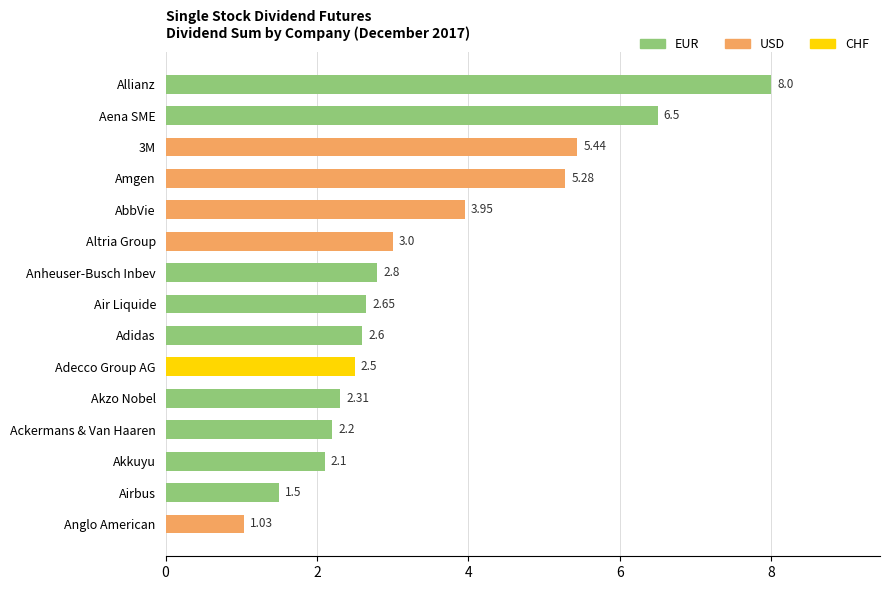

List the labels in order of value, largest first.

Allianz, Aena SME, 3M, Amgen, AbbVie, Altria Group, Anheuser-Busch Inbev, Air Liquide, Adidas, Adecco Group AG, Akzo Nobel, Ackermans & Van Haaren, Akkuyu, Airbus, Anglo American